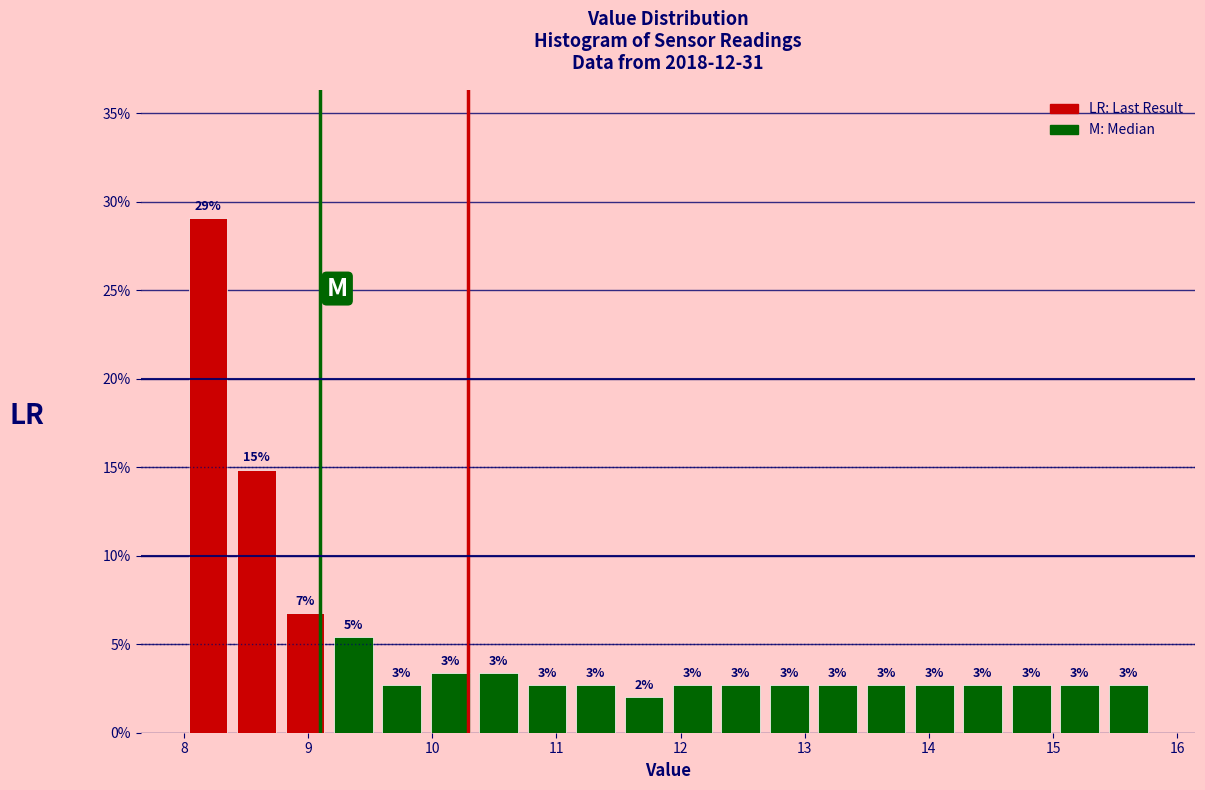

Read against the x-axis, roughly where is the centre of the tallest bar?

8.2